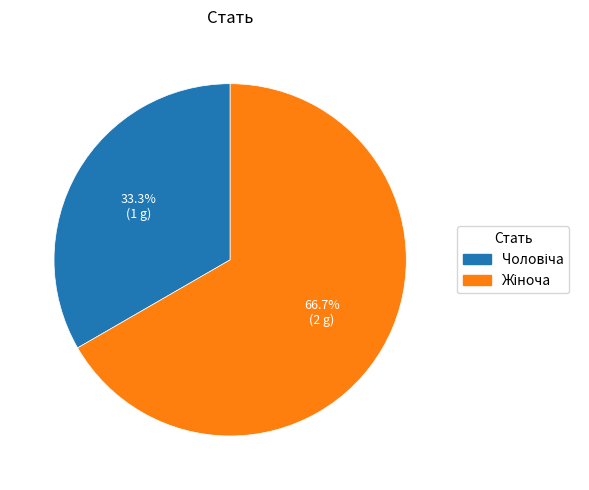

Does any single category account for the majority?

Yes